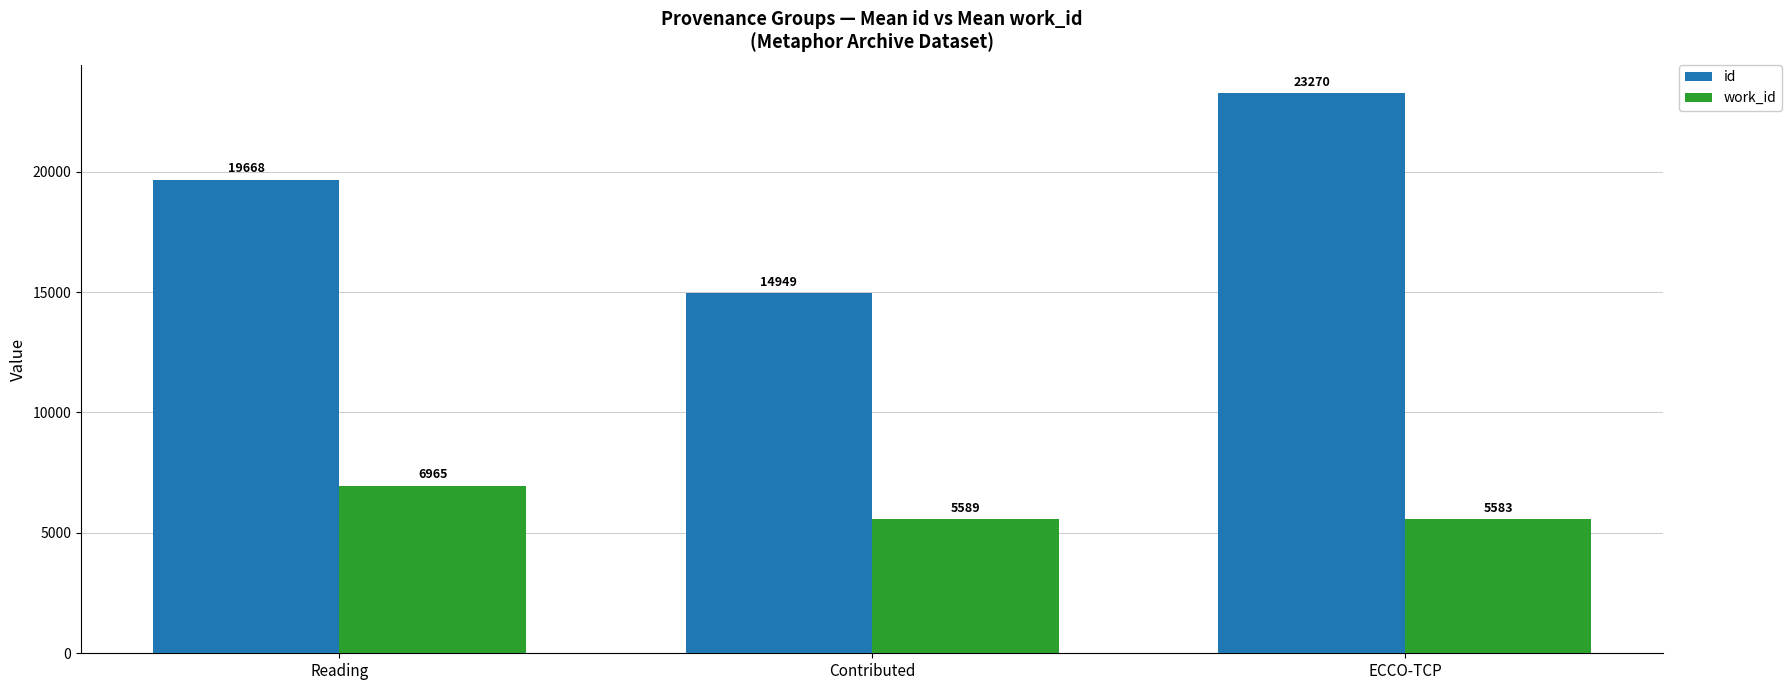

The work_id series shows 8556.0 at Contributed. True or false?

False